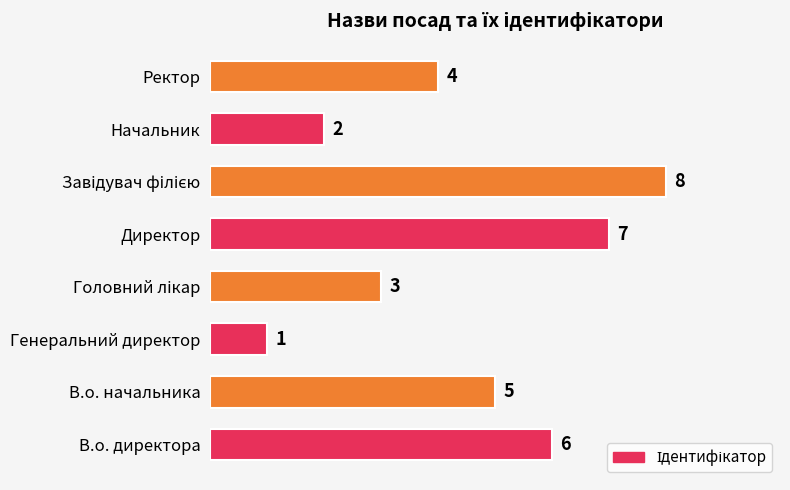

The value at В.о. начальника is 3. True or false?

False